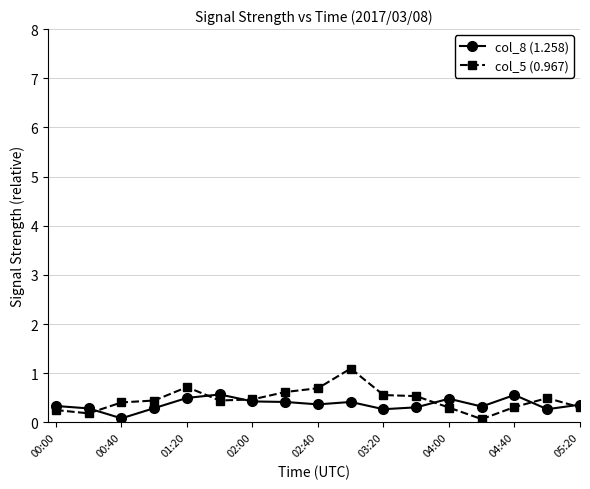

True or false: col_8 (1.258) has more than 2 points higher than both neighbors.

True